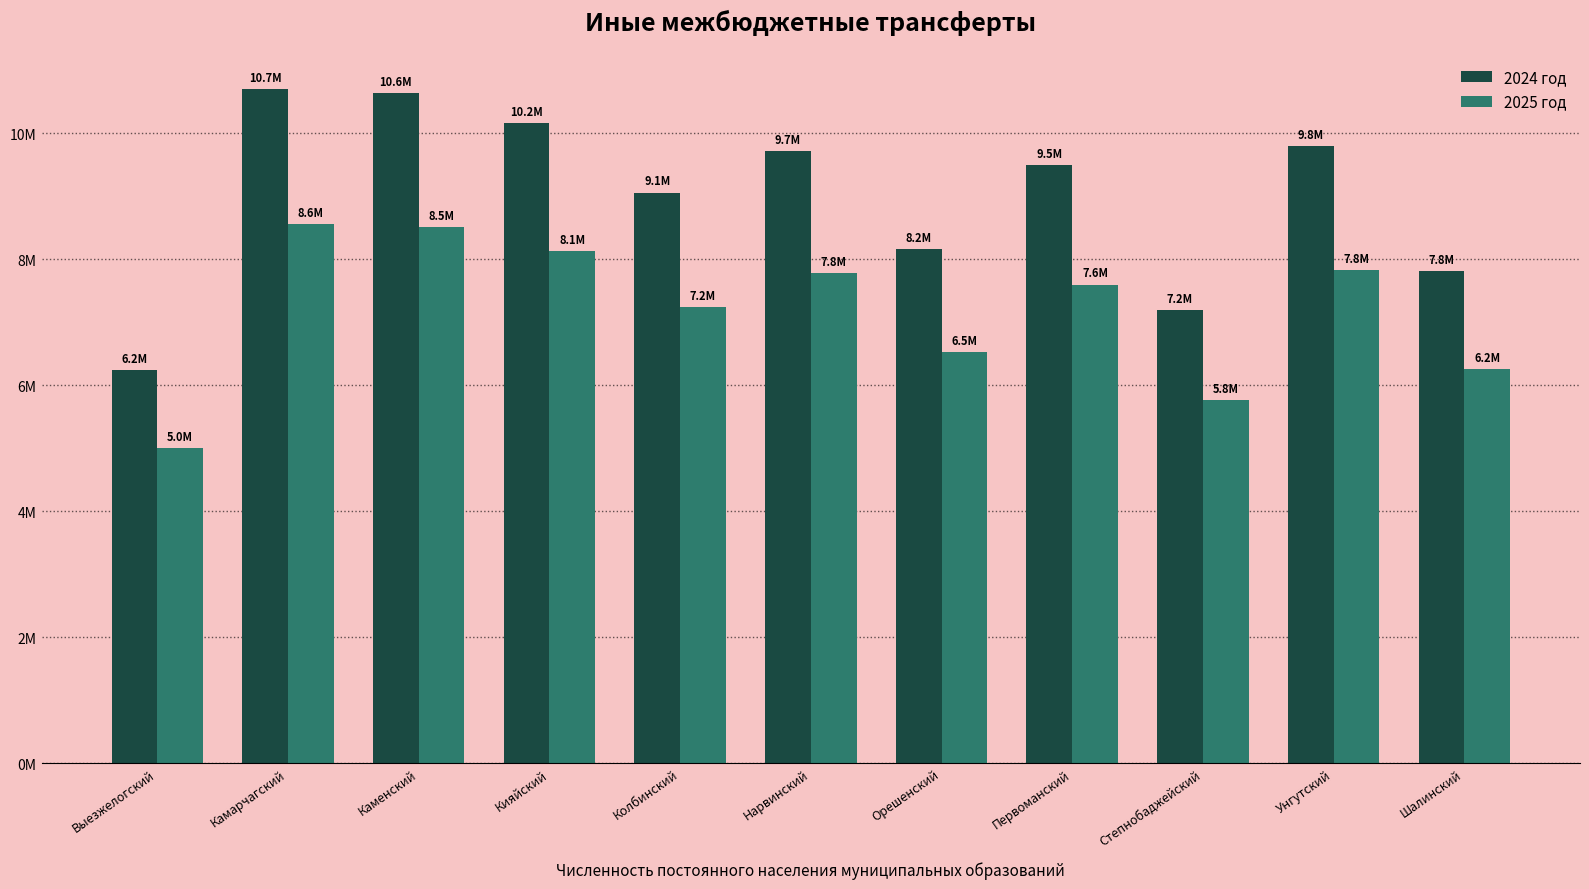

What are all the series names shown in the legend?

2024 год, 2025 год